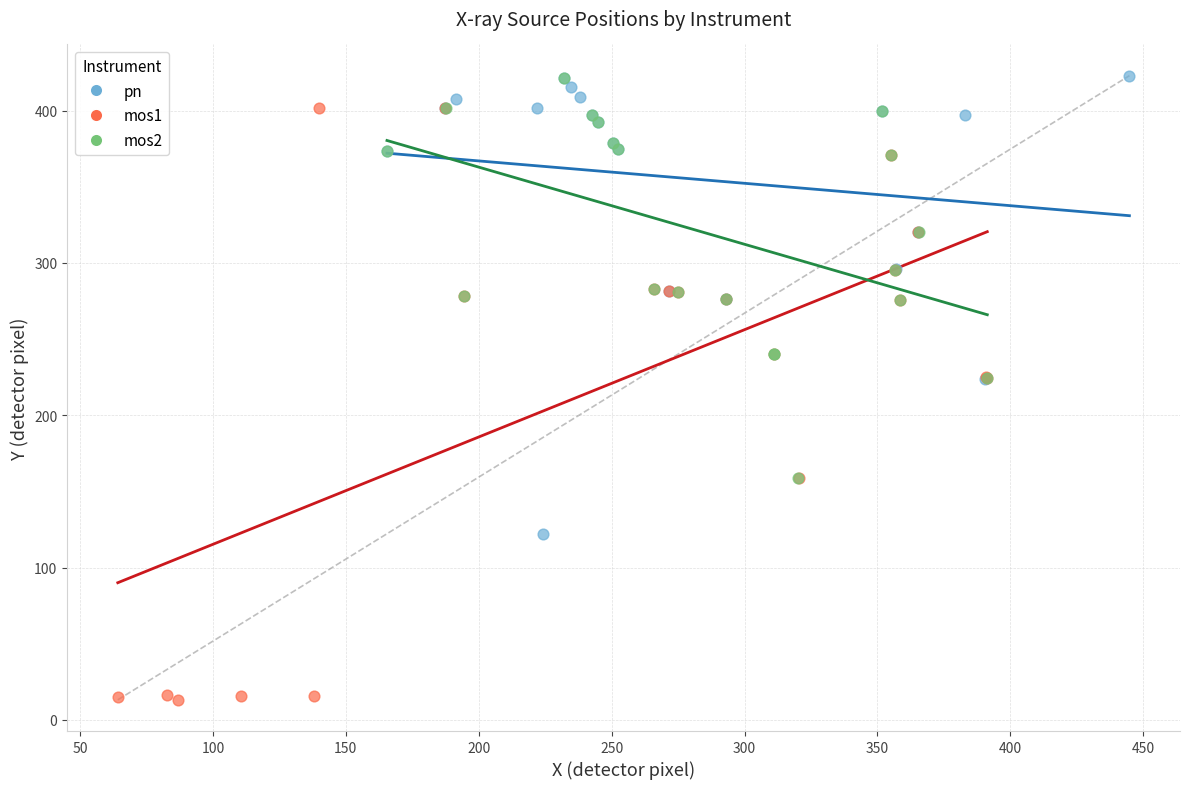

Which series reaches the minimum Y coordinate?

mos1